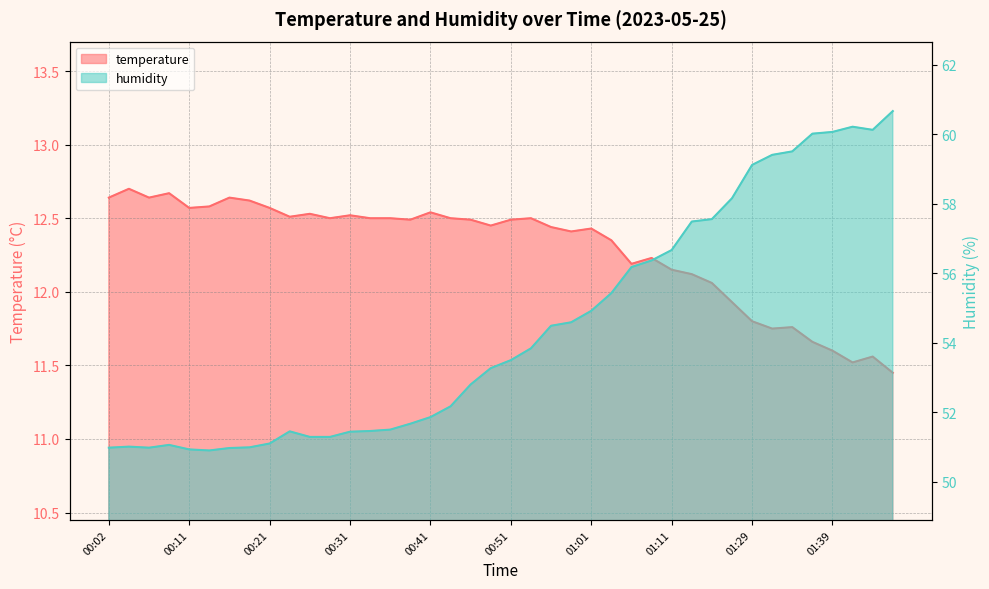

What is the total value across all series at 01:41?

71.7